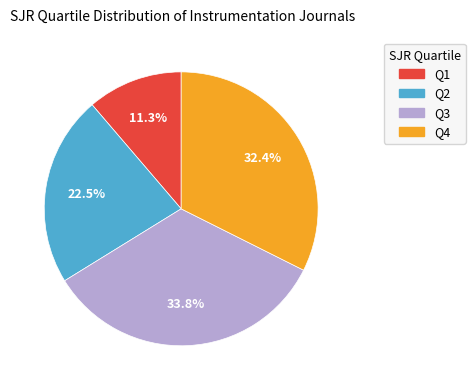

To the nearest percent, what percentage of the pie is Q1?

11%